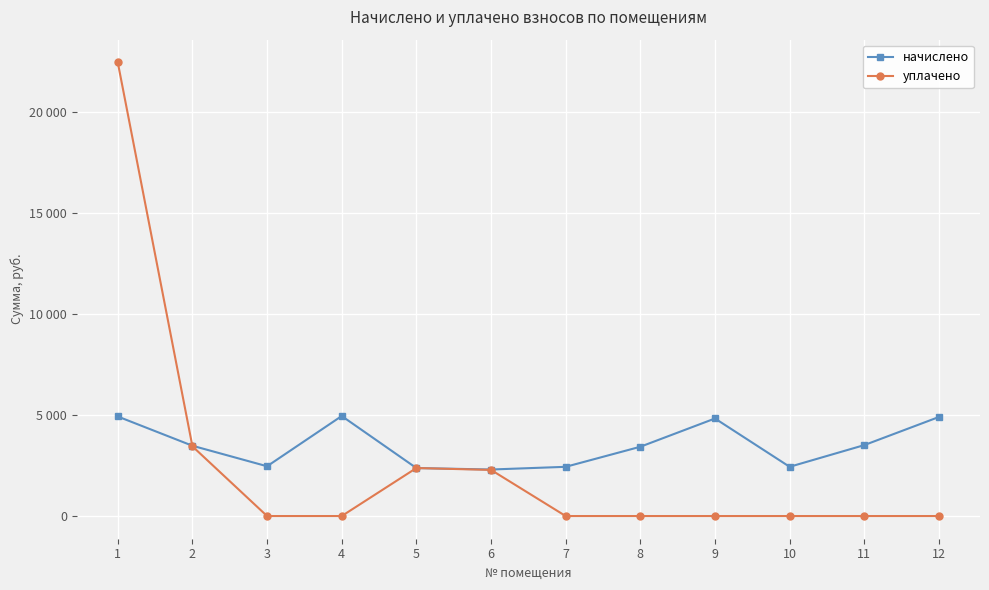

What are all the series names shown in the legend?

начислено, уплачено